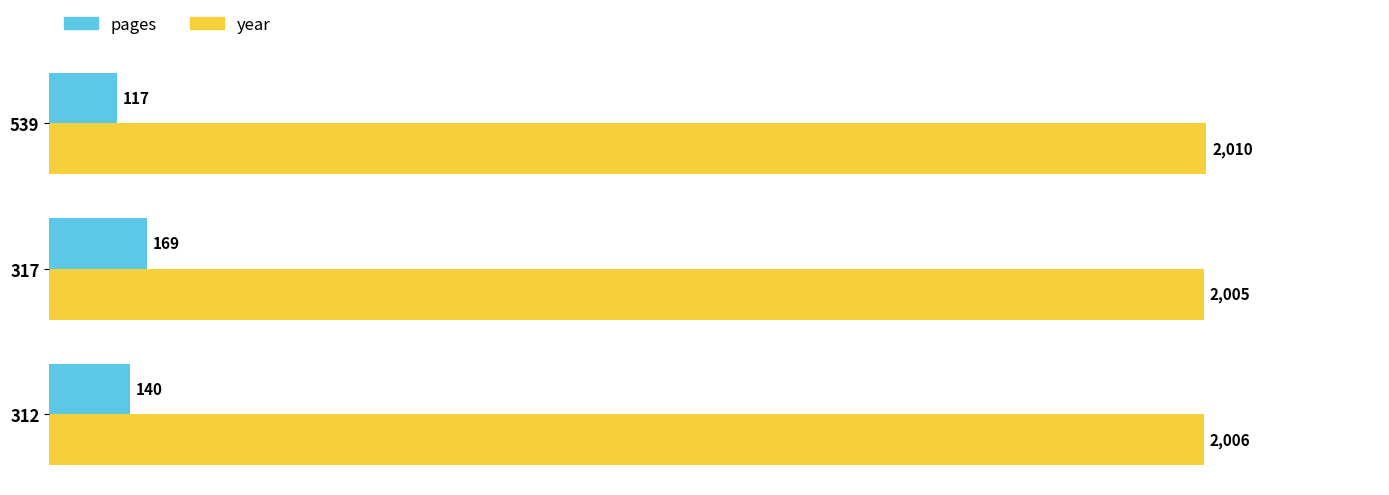

Is it true that year equals 2010 at 539?

True